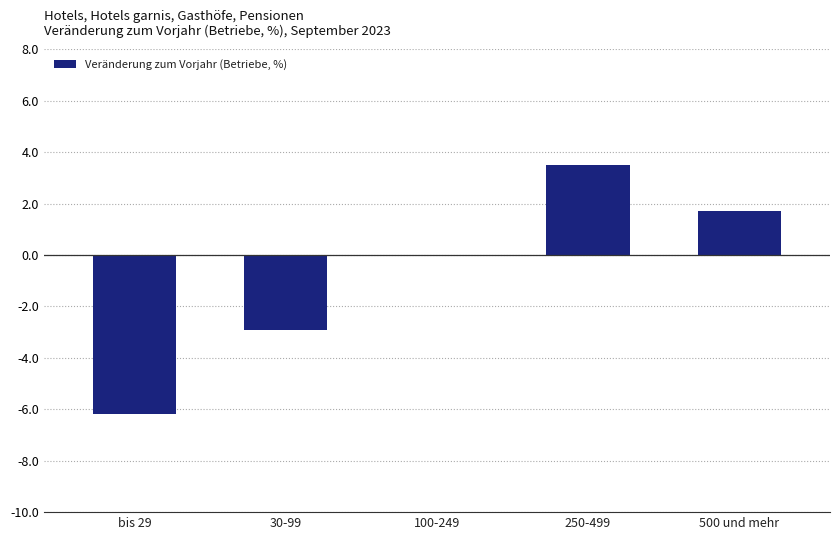

Reading left to right, list all the values displayed in this chart.

bis 29=-6.2	30-99=-2.9	100-249=0.0	250-499=3.5	500 und mehr=1.7